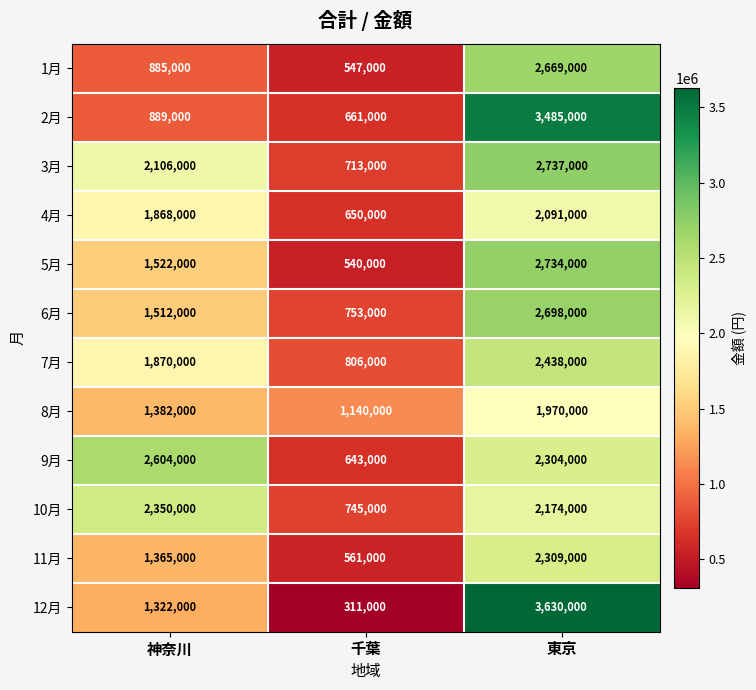

What is the difference between the 2月 values at 神奈川 and 東京?

2596000